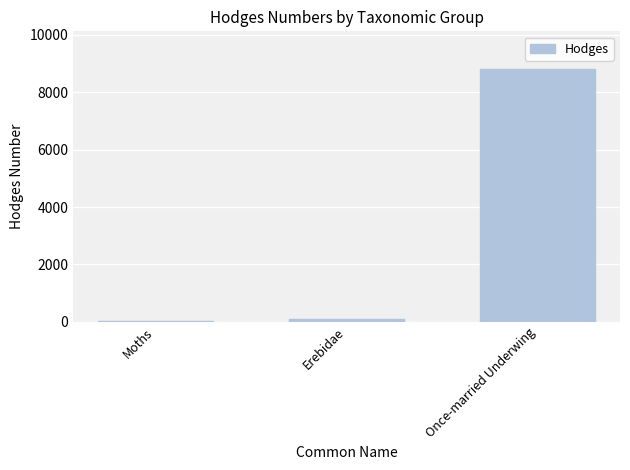

Which has a higher value, Once-married Underwing or Erebidae?

Once-married Underwing